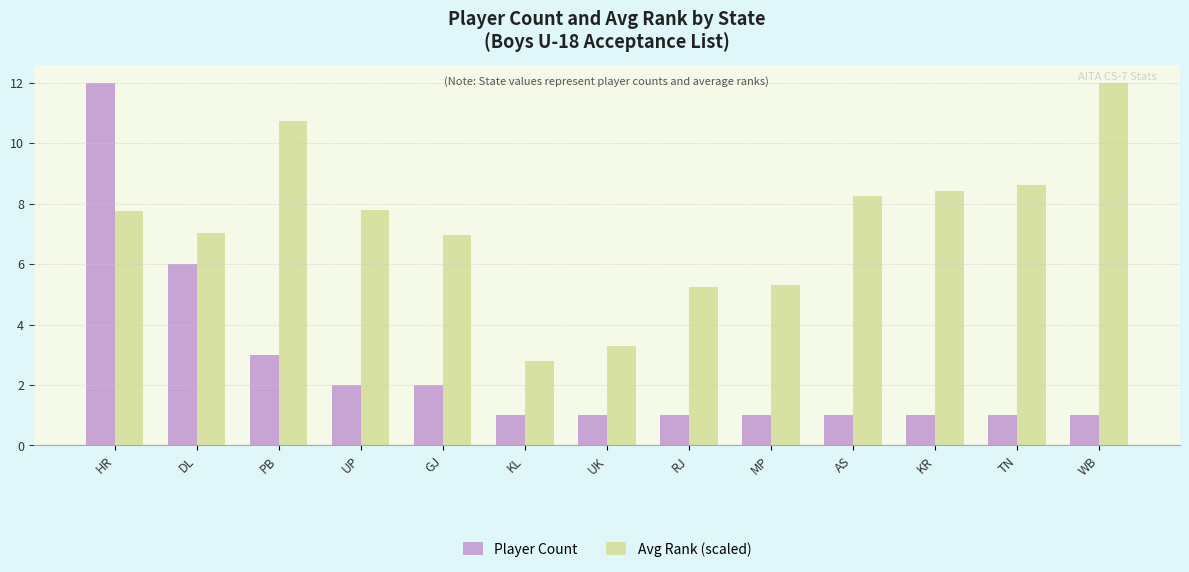

What is the label of the 9th bar from the left?

MP